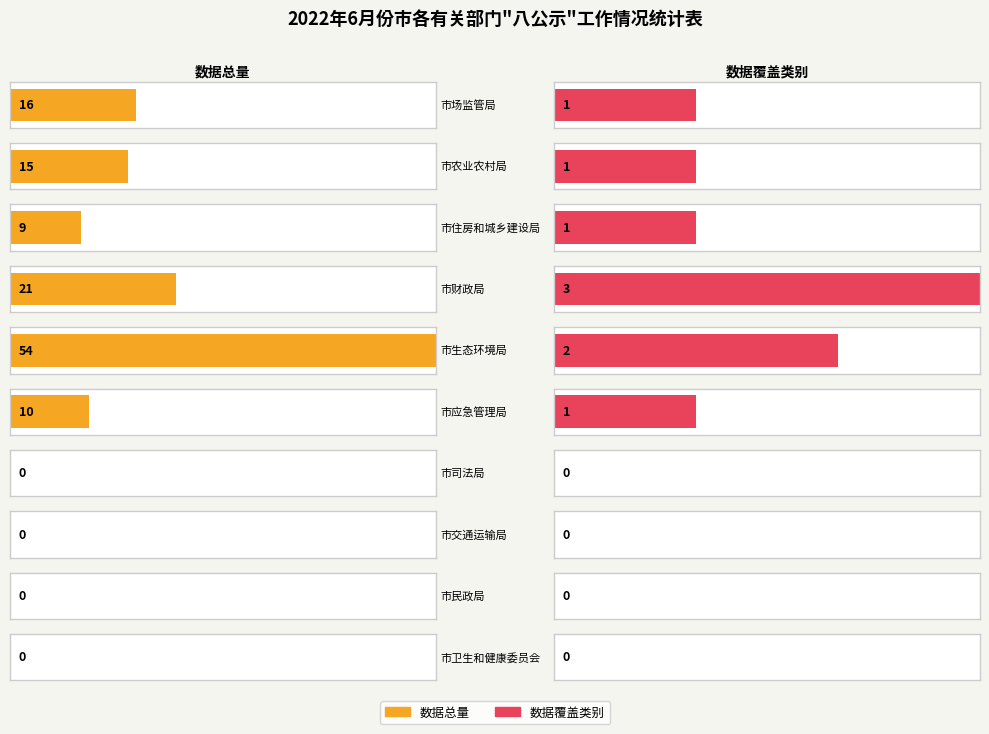

How many series are shown in this chart?

2